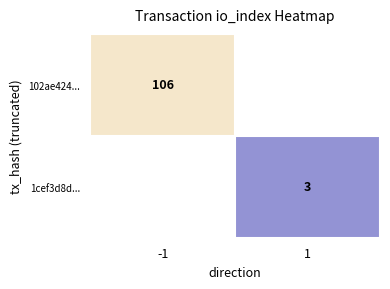

Is it true that 102ae424... equals 27 at -1?

False